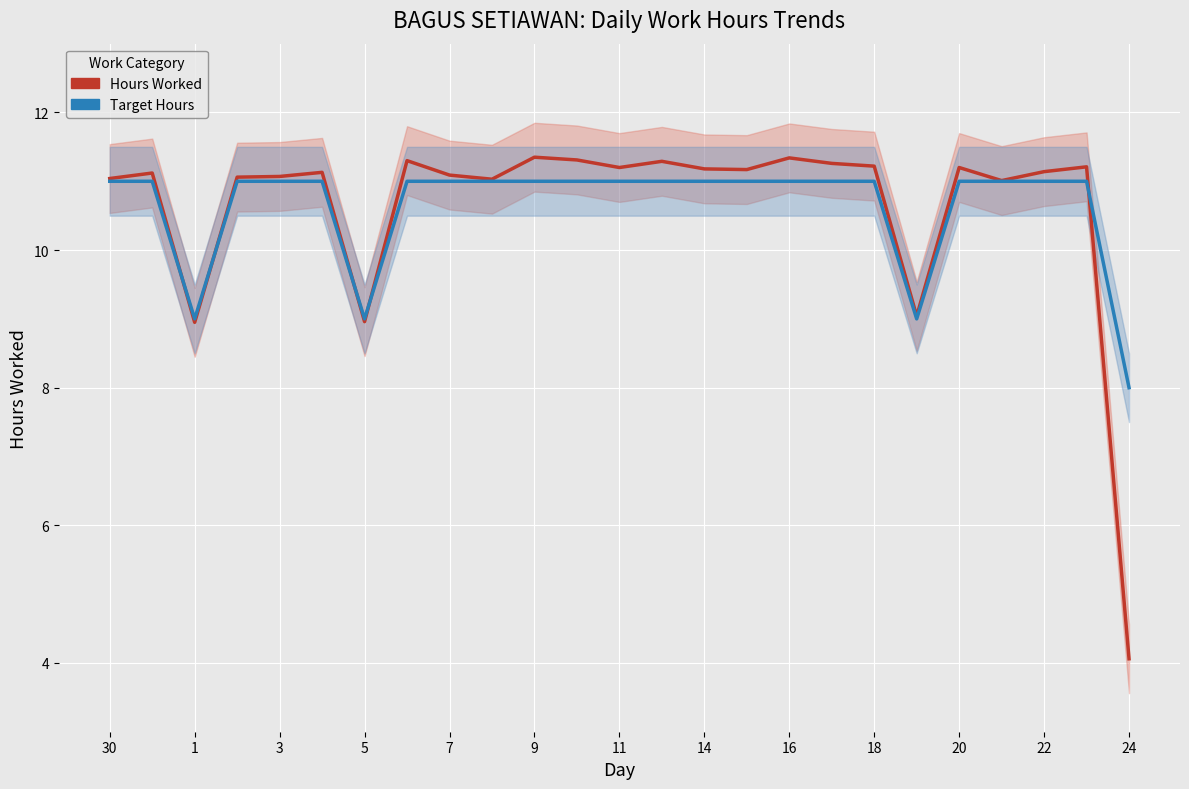

What is the difference between the maximum and minimum values in the Target Hours series?

3.0